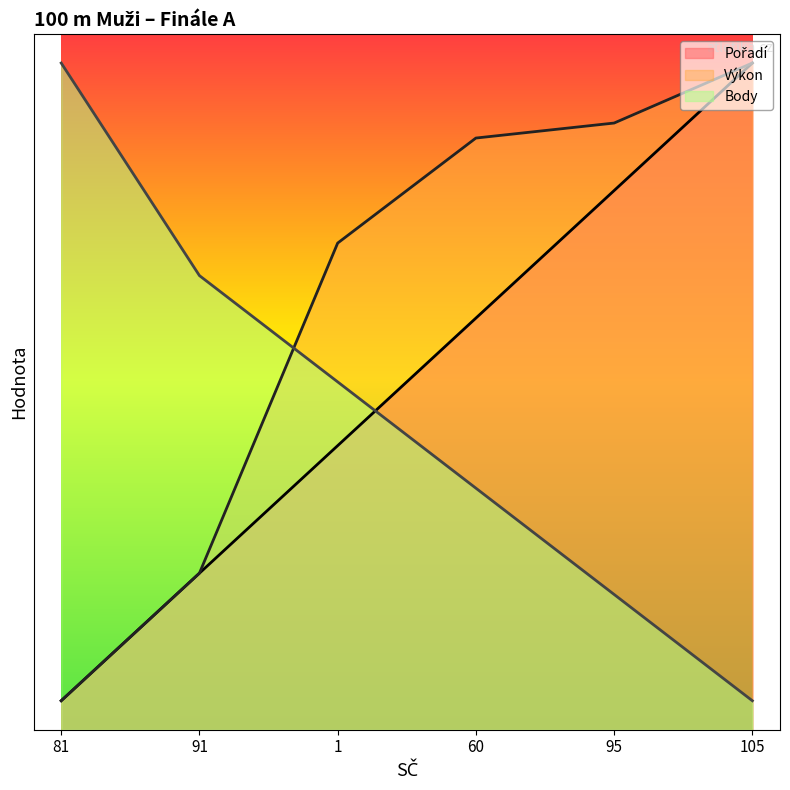

What is the sum of the Pořadí values at 60 and 91?

9.8